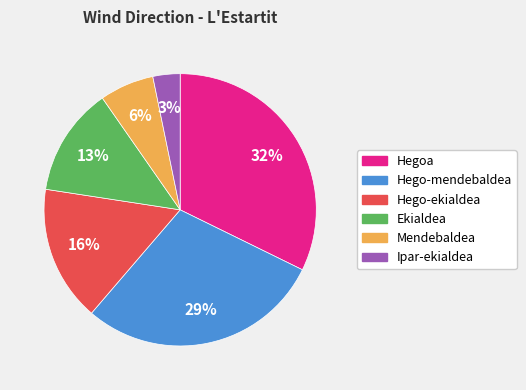

Is there a majority slice in this chart?

No